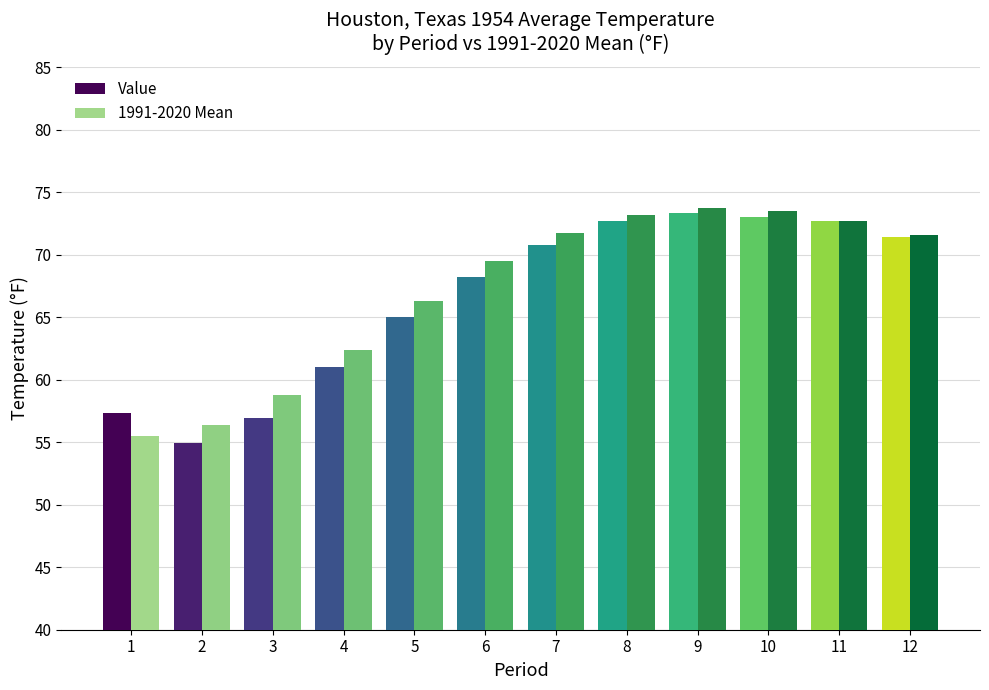

At how many categories does at least one series exceed 56?

12